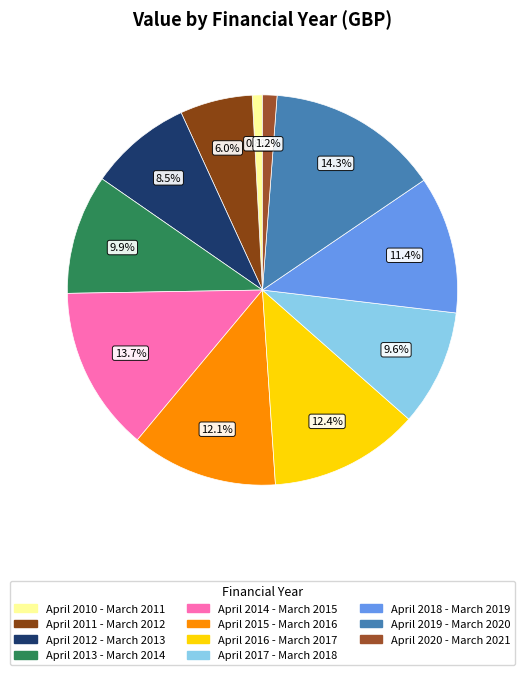

What is the ratio of the value at April 2018 - March 2019 to the value at April 2011 - March 2012?

1.9